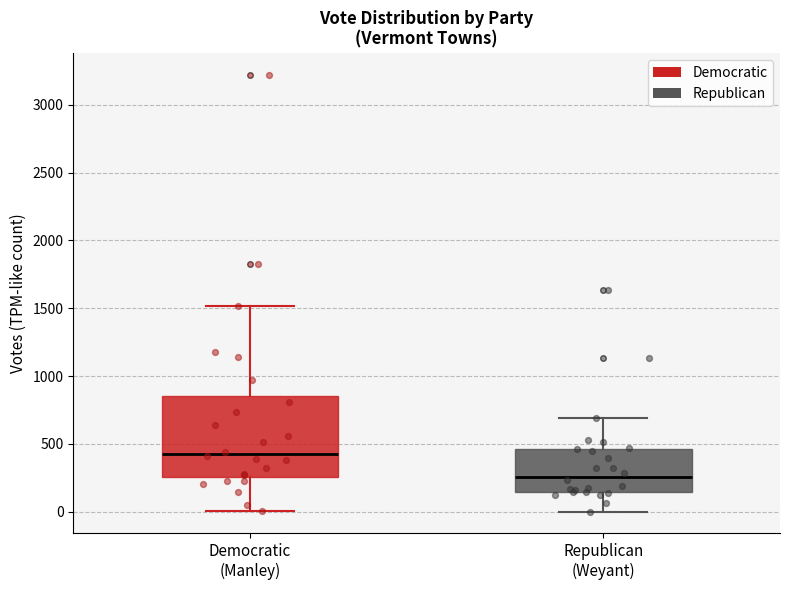

Which box's median line is the lowest?

Republican (Weyant)